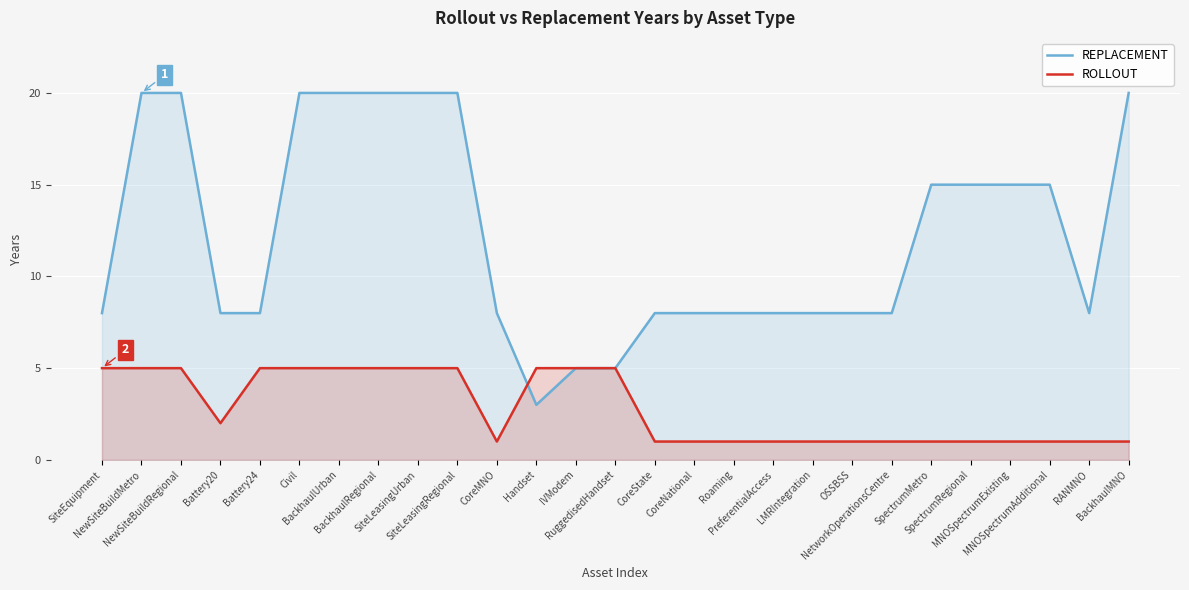

How many interior local valleys does the REPLACEMENT series have?

2